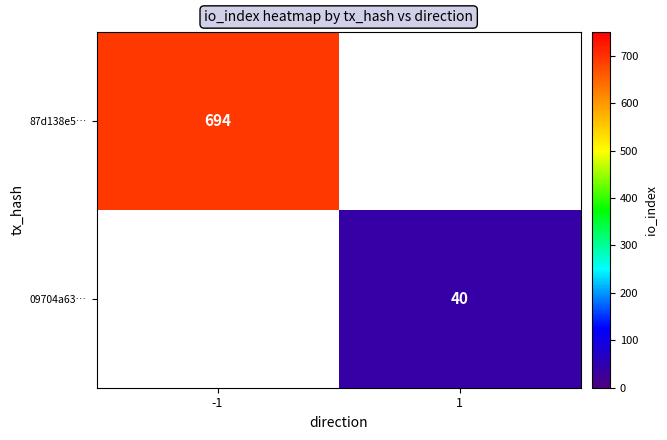

How many categories are shown in the chart?

2